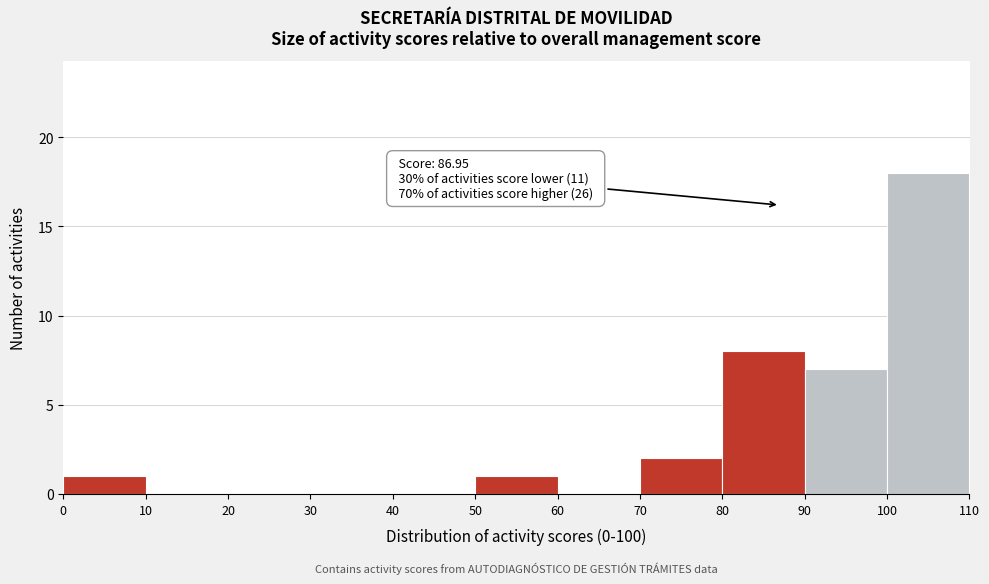

Which range on the x-axis has the tallest bar?

100 to 110